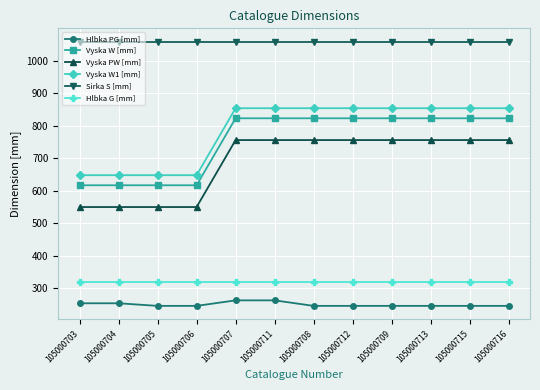

What is the lowest value of the Vyska W1 [mm] series?

648